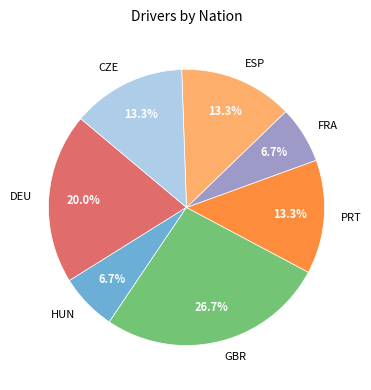

Is it true that ESP is 13% of the pie?

True